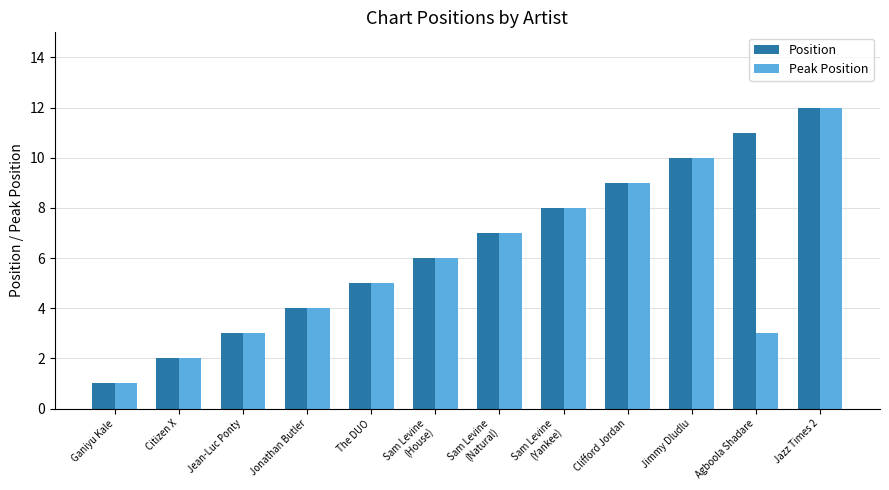

Rank the series by their average value, from lowest to highest.

Peak Position, Position